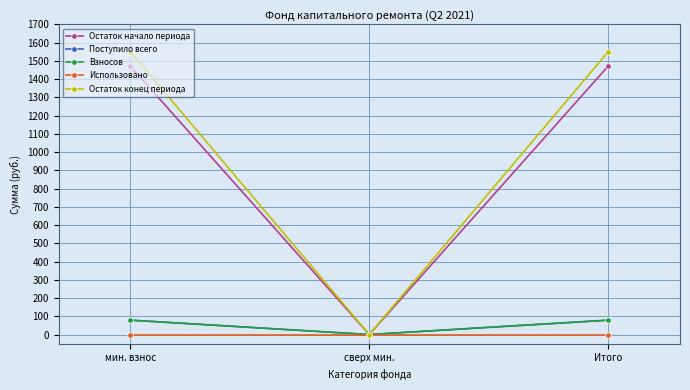

Is this an area chart (filled region under the line)?

No